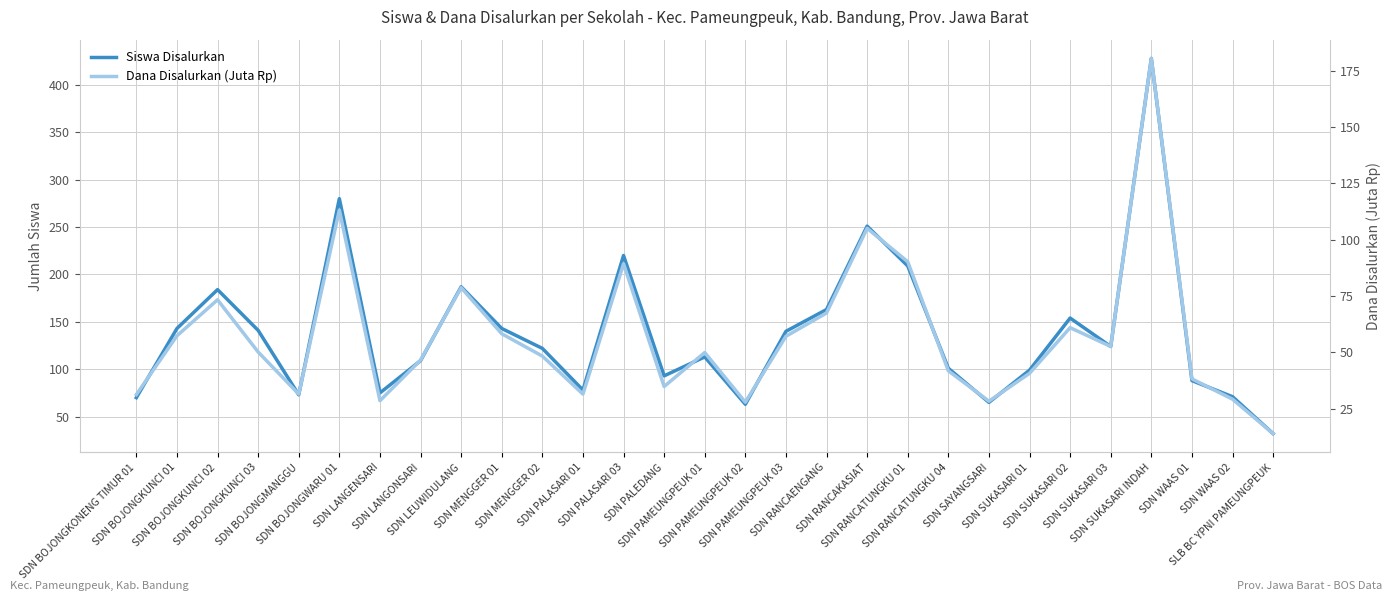

At which category is the sum across all series the highest?

SDN SUKASARI INDAH